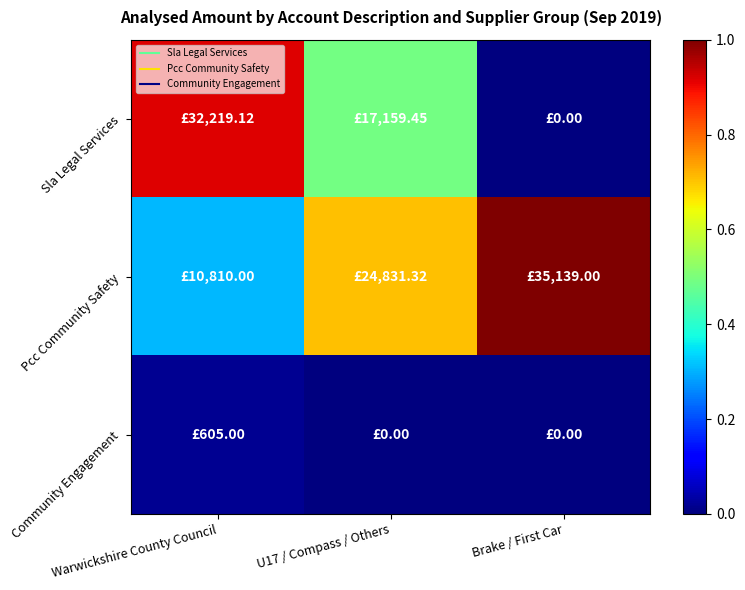

Reading left to right, transcribe all the data shown in this chart.

Sla Legal Services: Warwickshire County Council=0.9	U17 / Compass / Others=0.5	Brake / First Car=0.0
Pcc Community Safety: Warwickshire County Council=0.3	U17 / Compass / Others=0.7	Brake / First Car=1.0
Community Engagement: Warwickshire County Council=0.0	U17 / Compass / Others=0.0	Brake / First Car=0.0